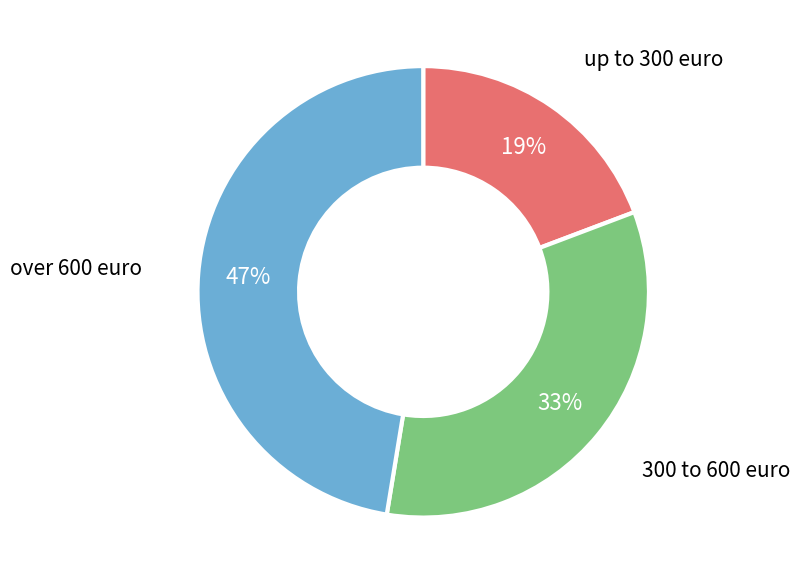

To the nearest percent, what is the difference between the largest and smallest slice percentages?

28%